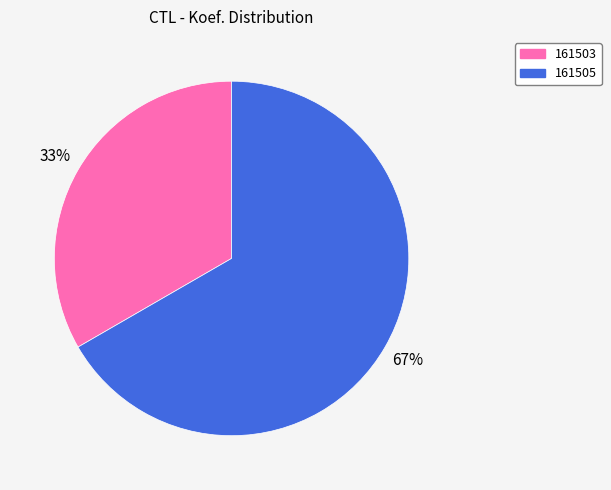

Rank the categories by value from lowest to highest.

161503, 161505